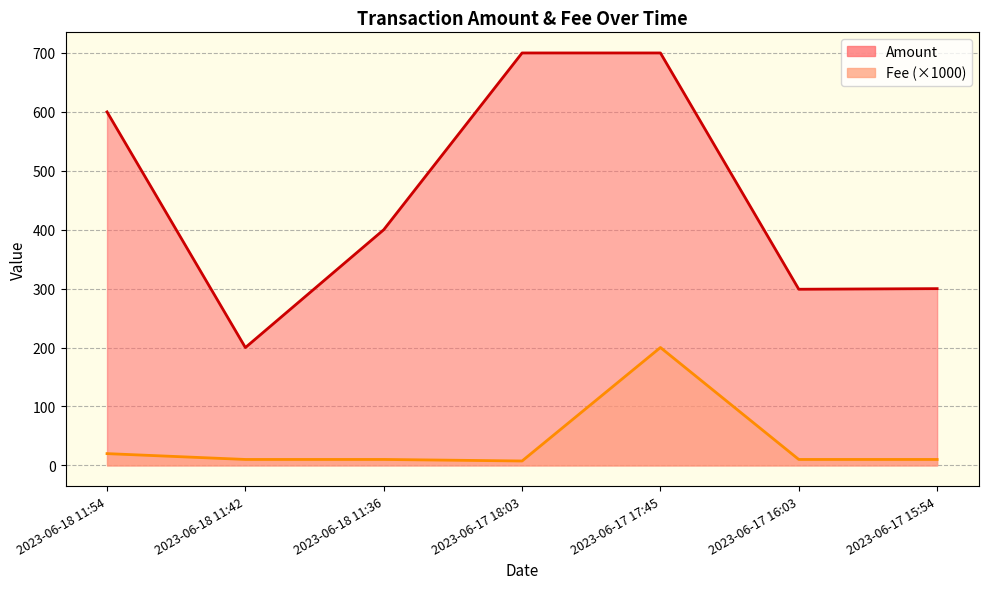

At which category is the sum across all series the highest?

2023-06-17 17:45